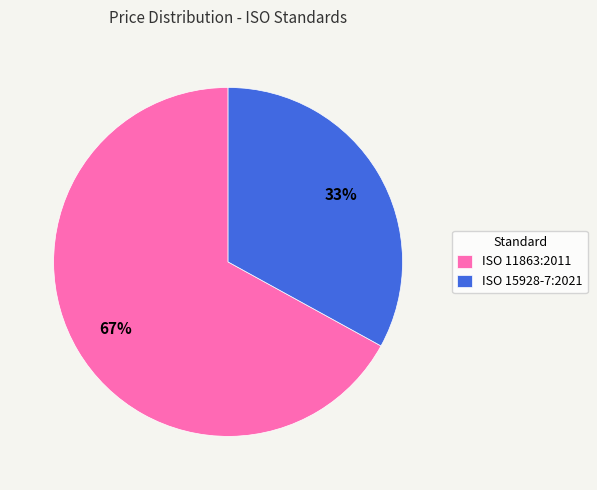

What is the ratio of the value at ISO 15928-7:2021 to the value at ISO 11863:2011?

0.5